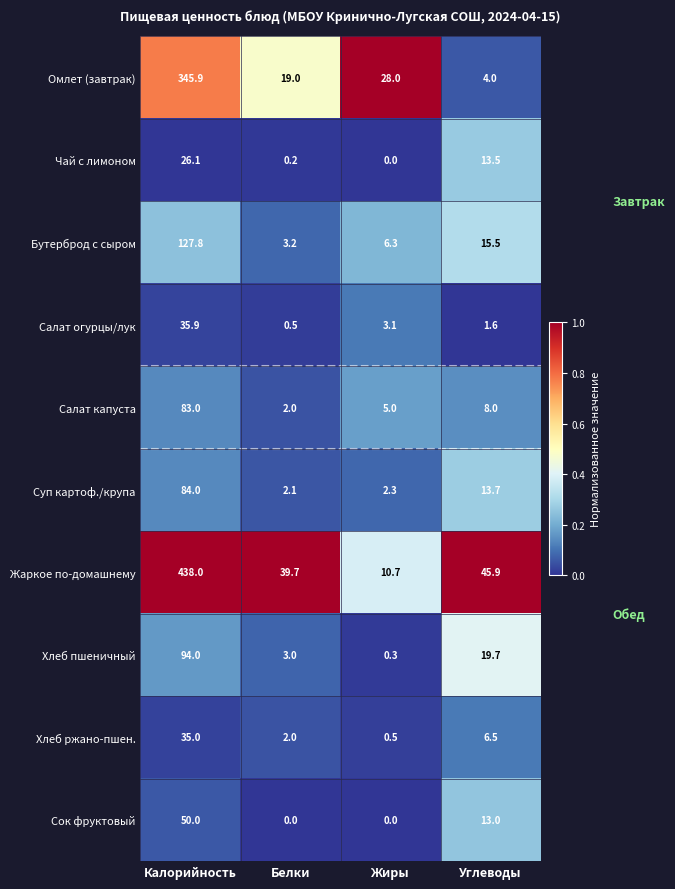

The Хлеб ржано-пшен. series shows 1.3 at Углеводы. True or false?

False